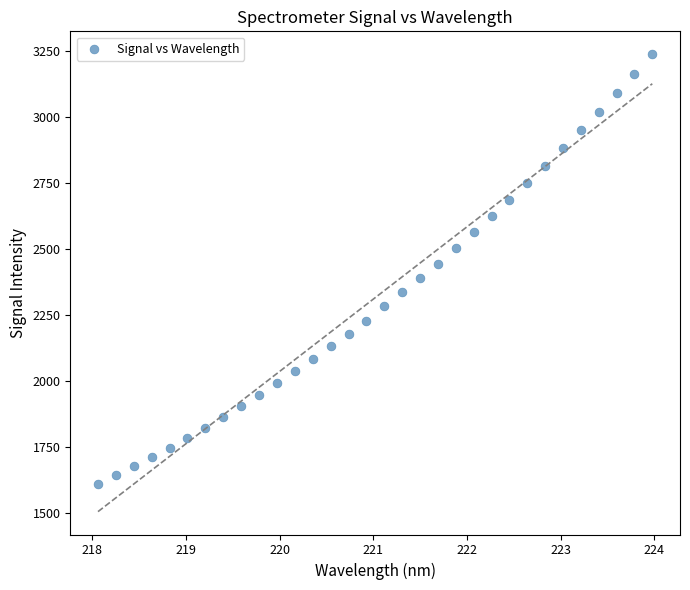

What is the range of Y values (max minus min)?

1625.0